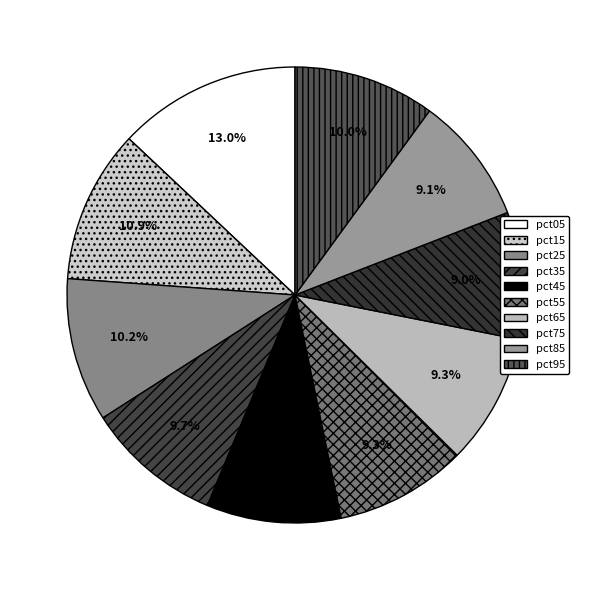

How many segments does this pie chart have?

10